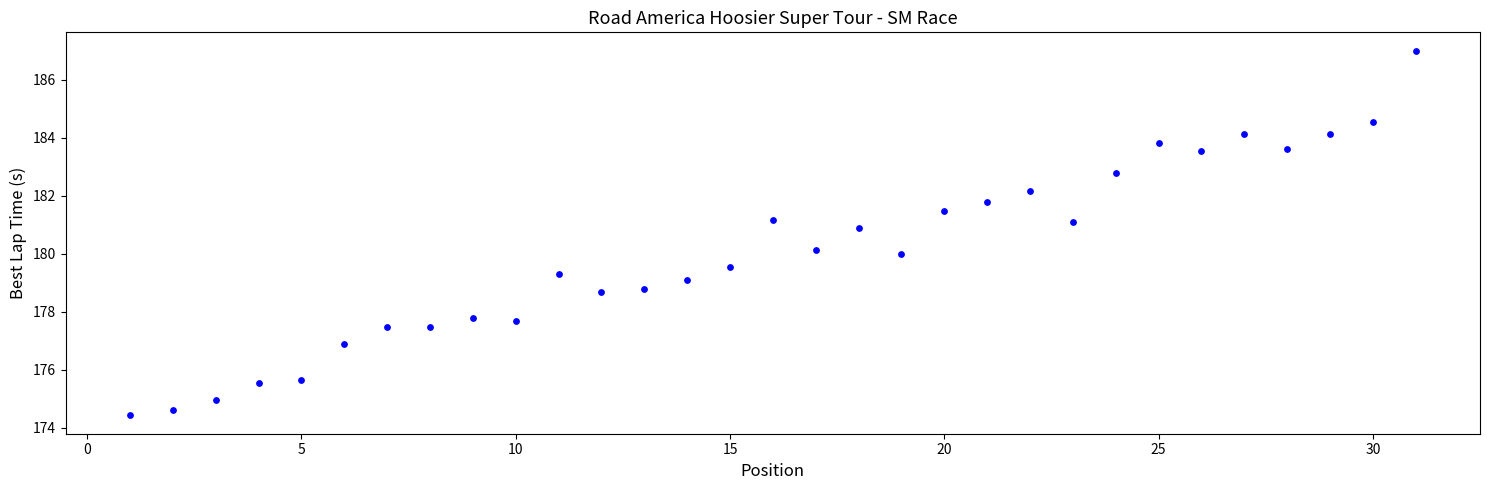

What is the range of X values (max minus min)?

30.0